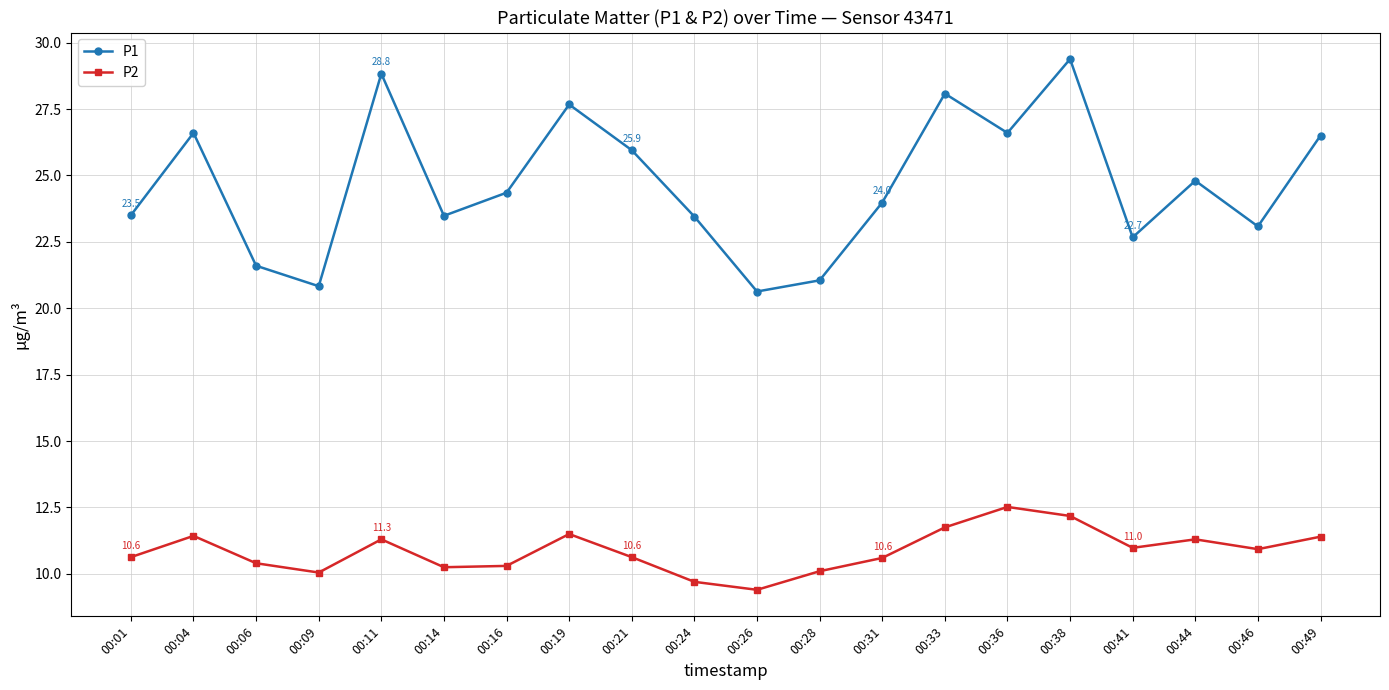

What is the difference between the maximum and minimum values in the P2 series?

3.1